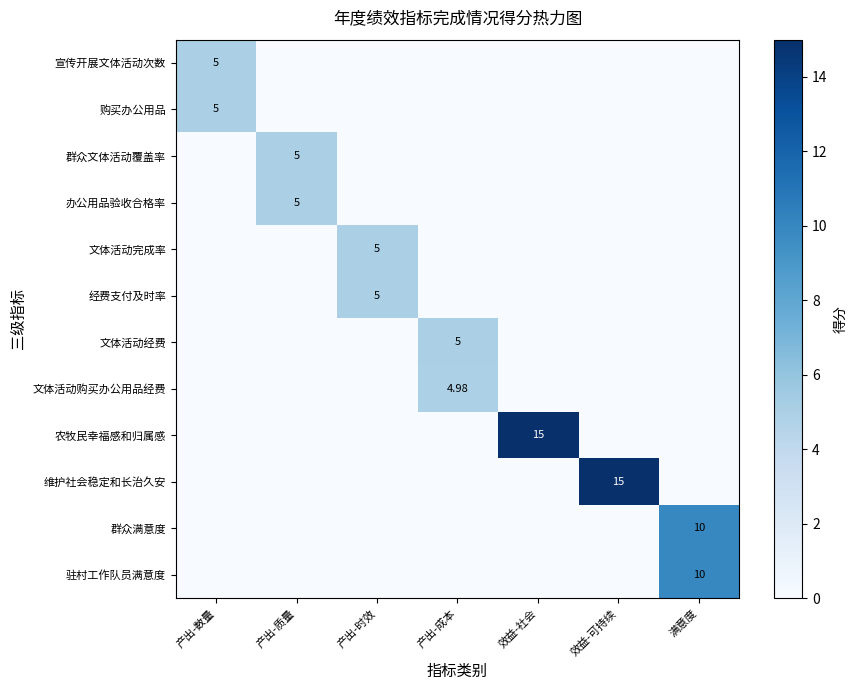

Is it true that 文体活动购买办公用品经费 equals 2.6 at 产出-成本?

False